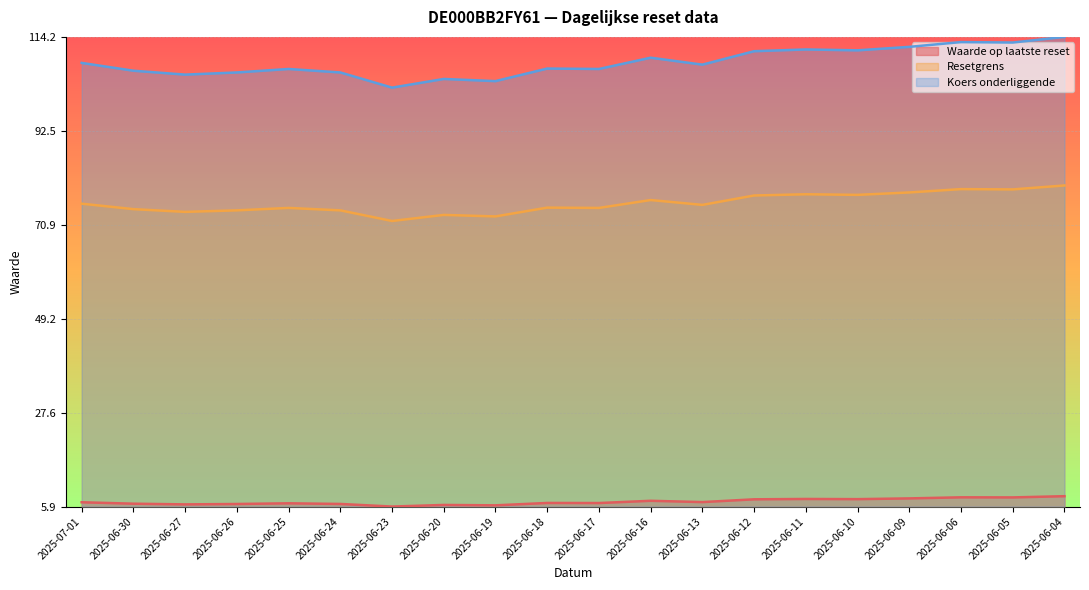

The Koers onderliggende series shows 0.3 at 2025-06-10. True or false?

False